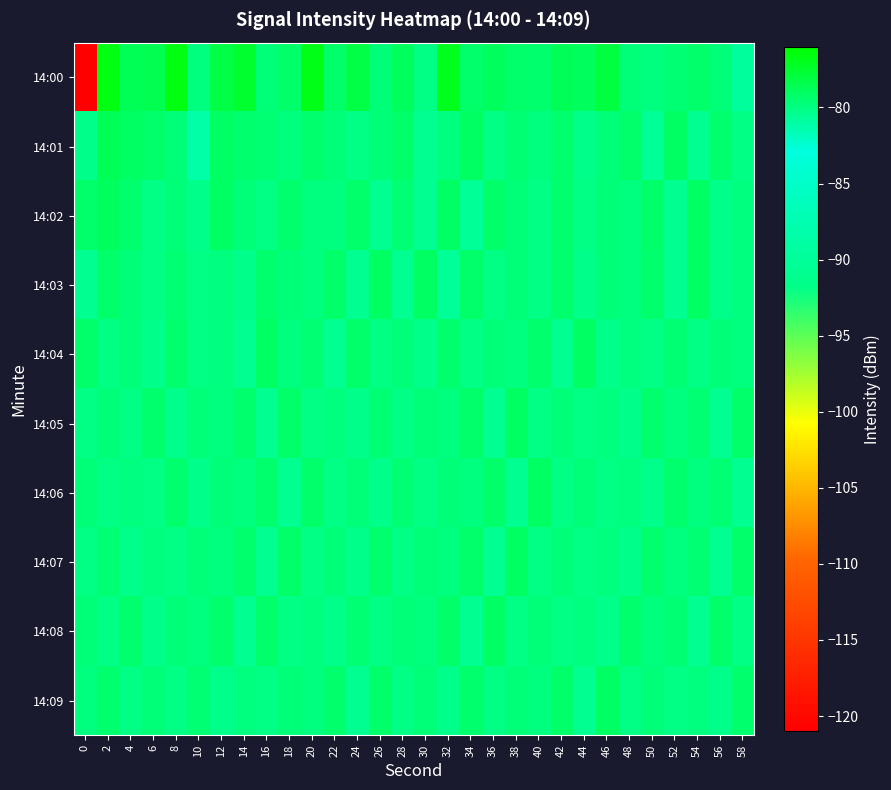

Which series has the largest range (max minus min)?

14:00